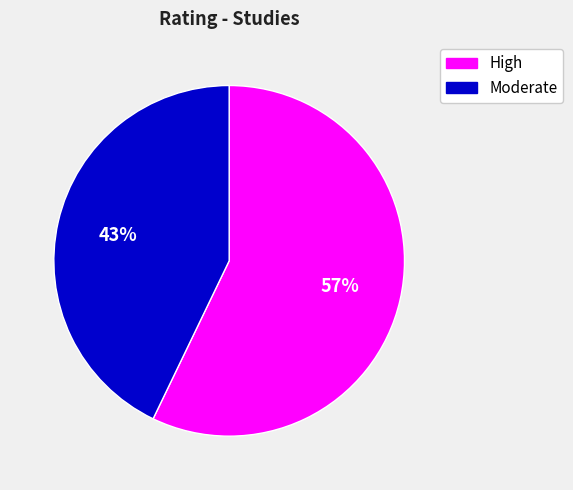

To the nearest percent, what is the difference between the largest and smallest slice percentages?

14%